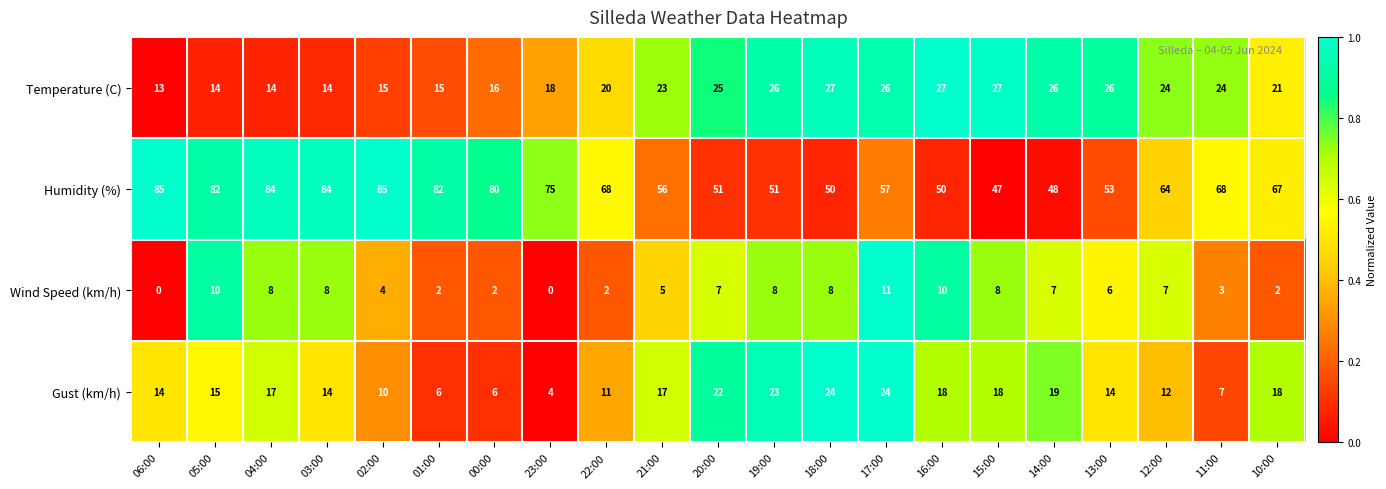

What value does the Wind Speed (km/h) series have at 16:00?

10